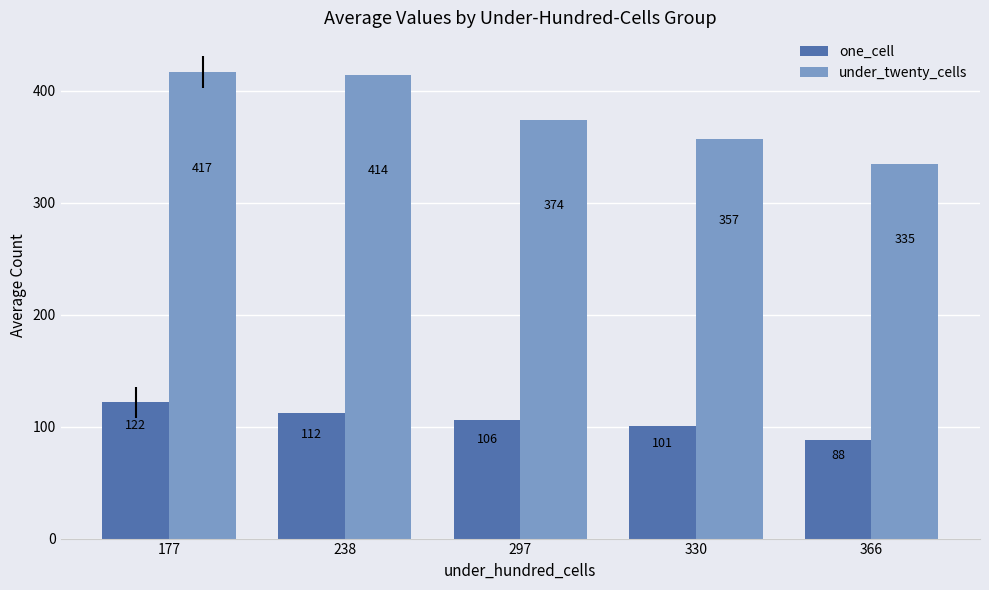

Which series has the widest spread of values?

under_twenty_cells